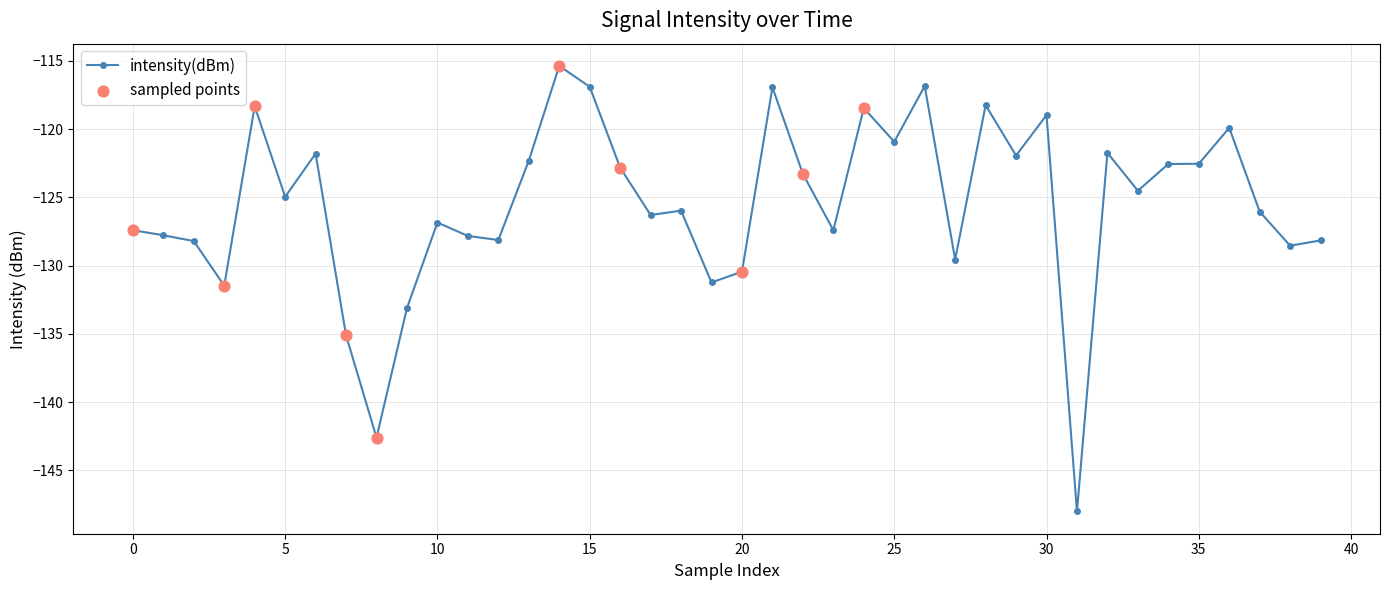

True or false: the data has more than 0 interior local peaks.

True